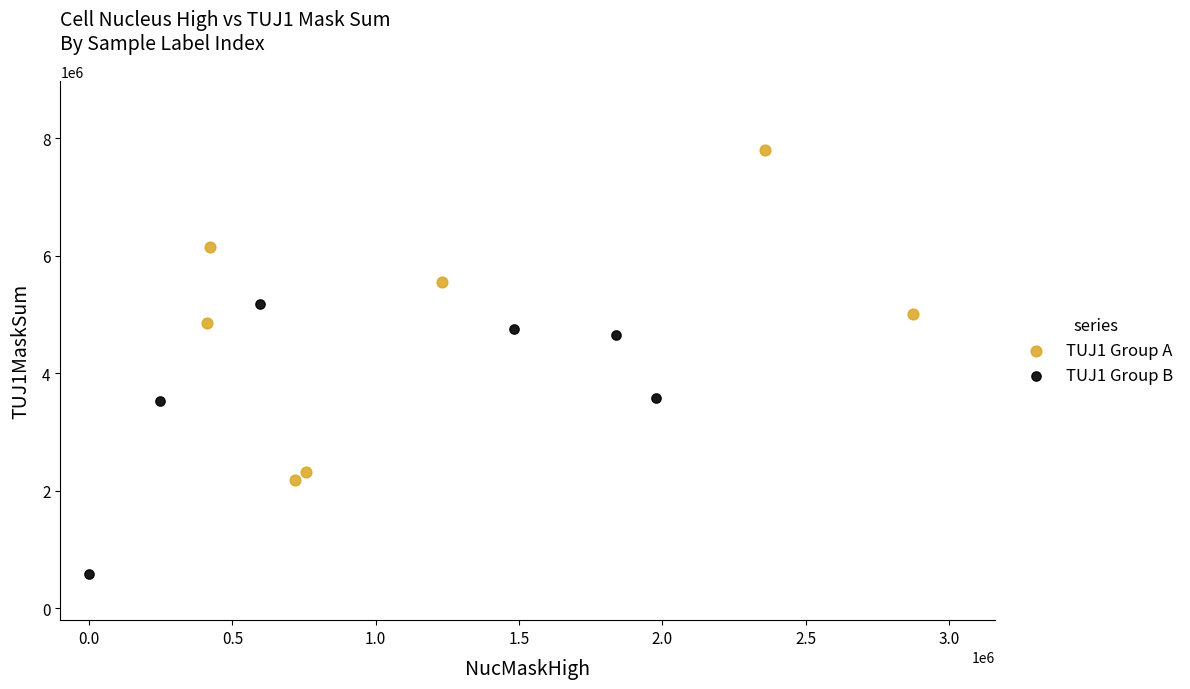

What are all the series names shown in the legend?

TUJ1 Group A, TUJ1 Group B